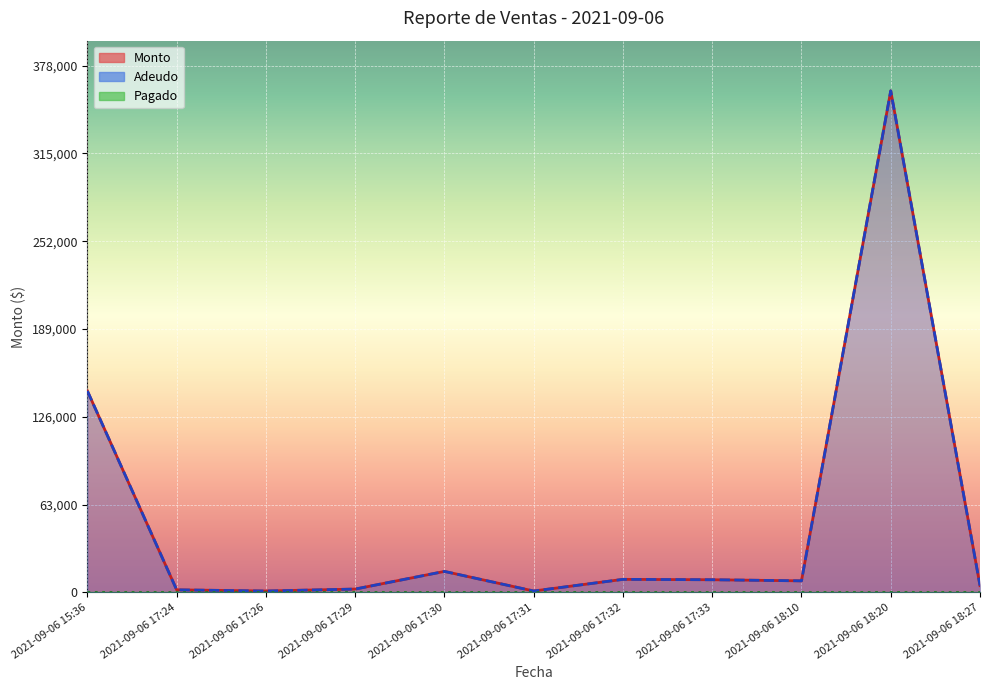

The value of Monto at 2021-09-06 18:27 is 4800.0. True or false?

True